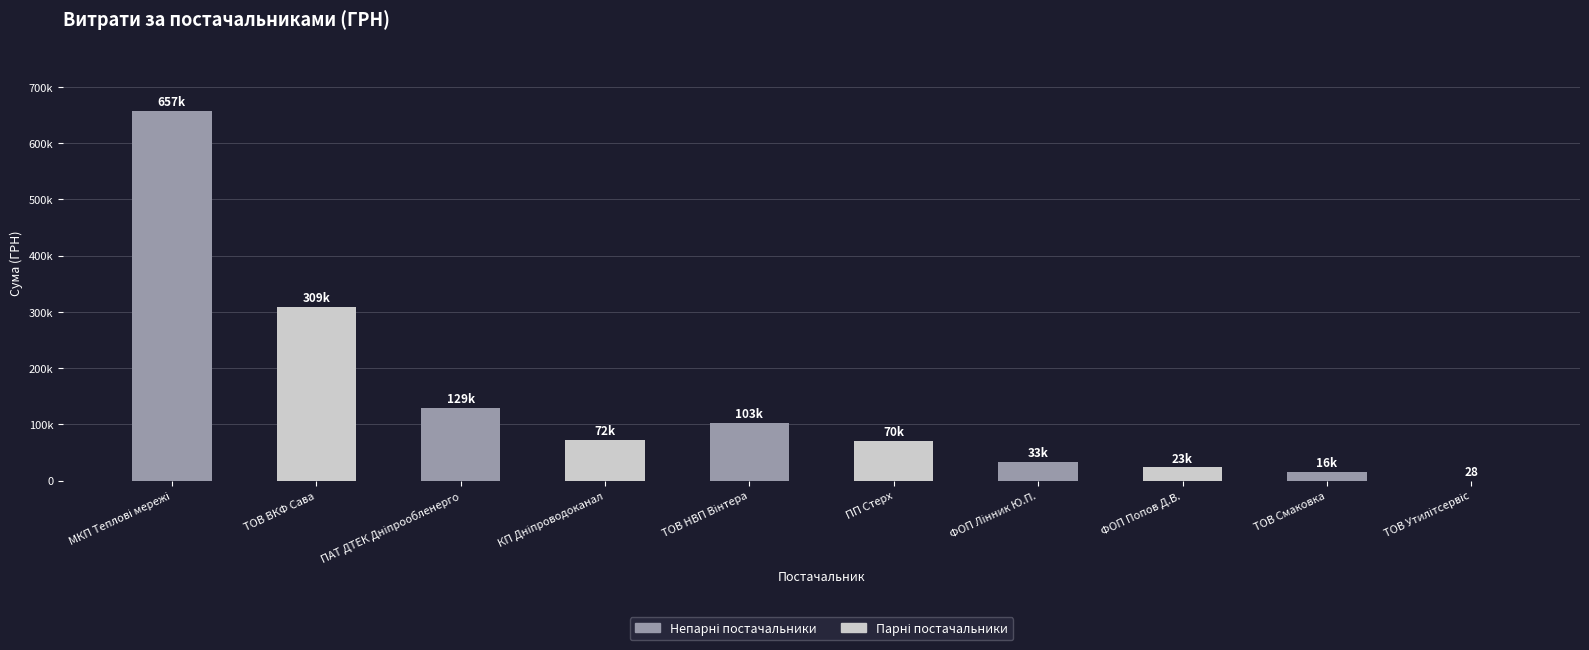

The chart shows a value of 70074.2 at ПП Стерх. True or false?

True